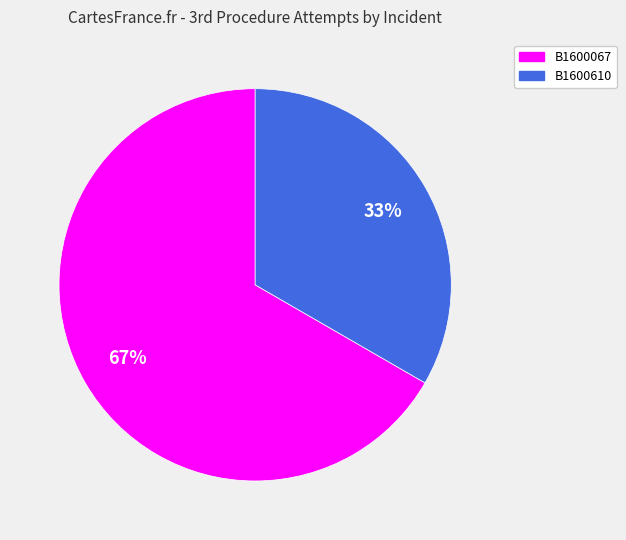

Is it true that B1600610 is 39% of the pie?

False